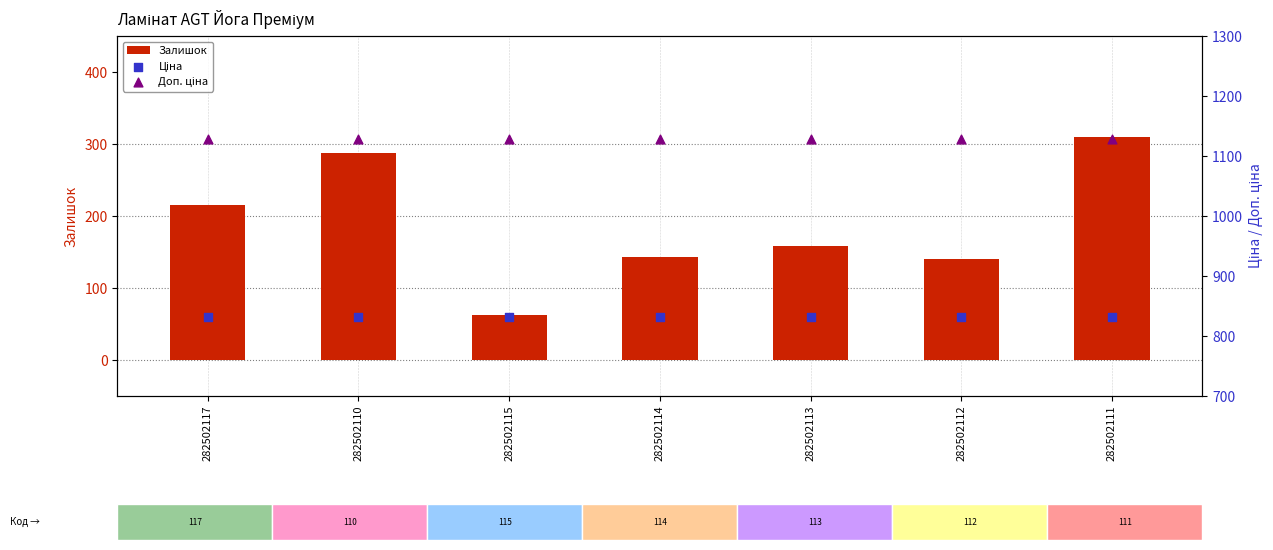

Is the value of Ціна at 282502110 greater than the value of Залишок at 282502114?

Yes